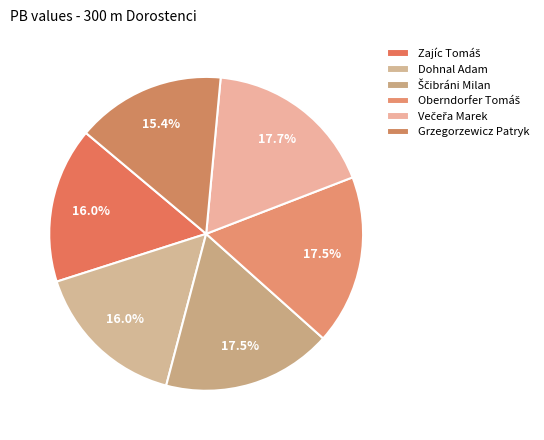

The Večeřa Marek slice represents 18% of the pie. True or false?

True